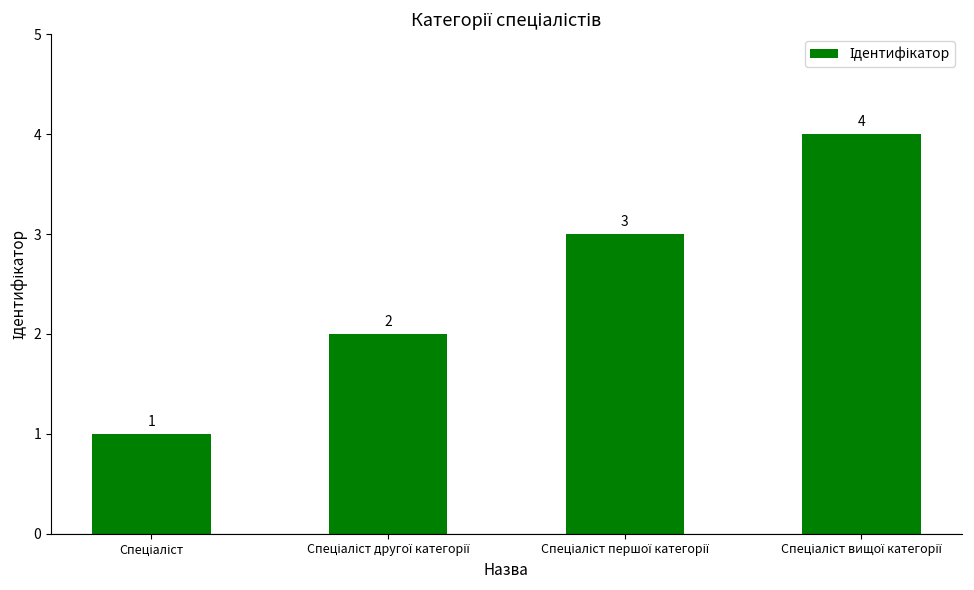

What is the value of the 2nd bar from the left?

2